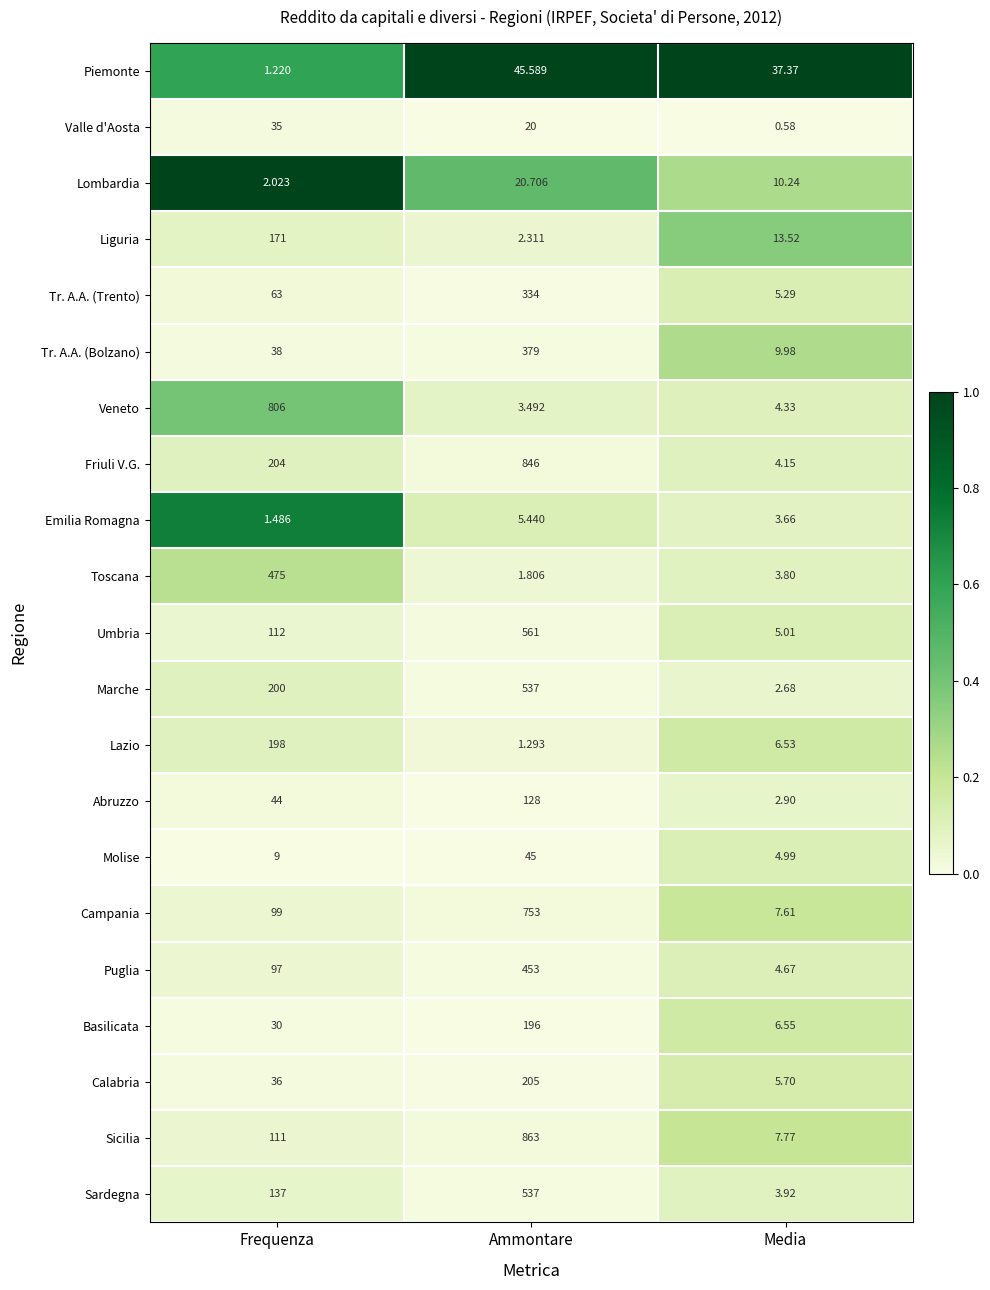

What is the spread (max minus min) of values at Media?

36.8